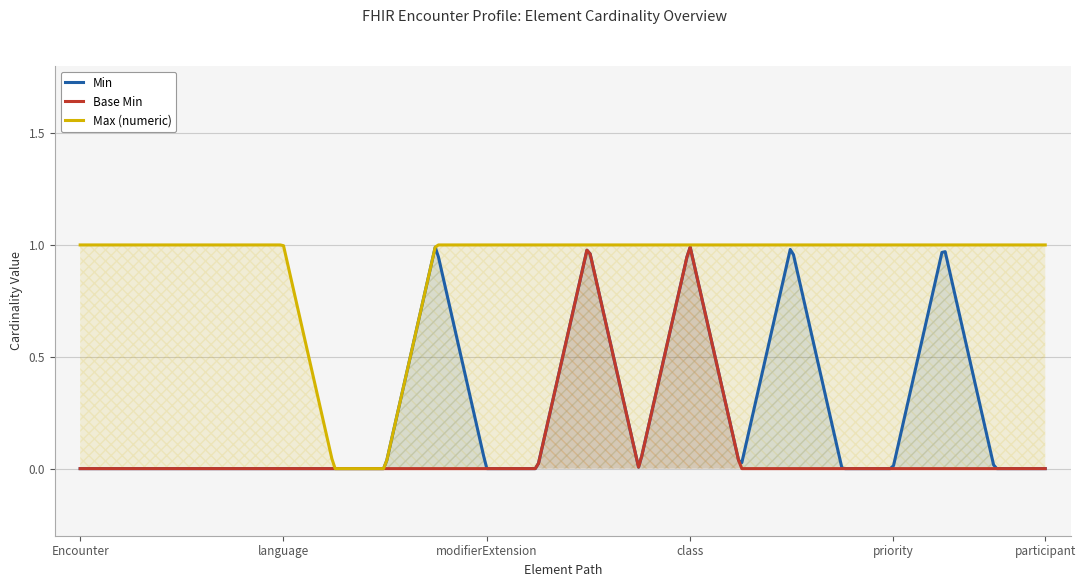

List the series in order of their peak value, lowest first.

Min, Base Min, Max (numeric)